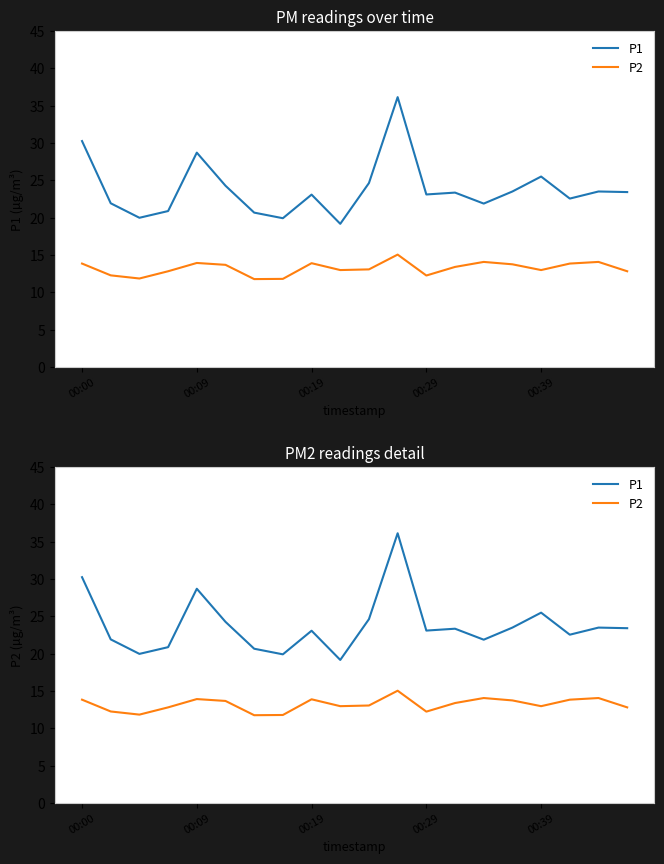

What position from the right is 18?

2